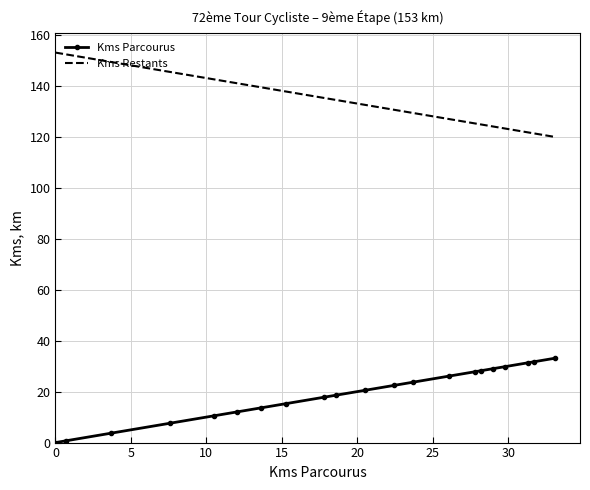

What is the maximum value shown in the chart?

153.0